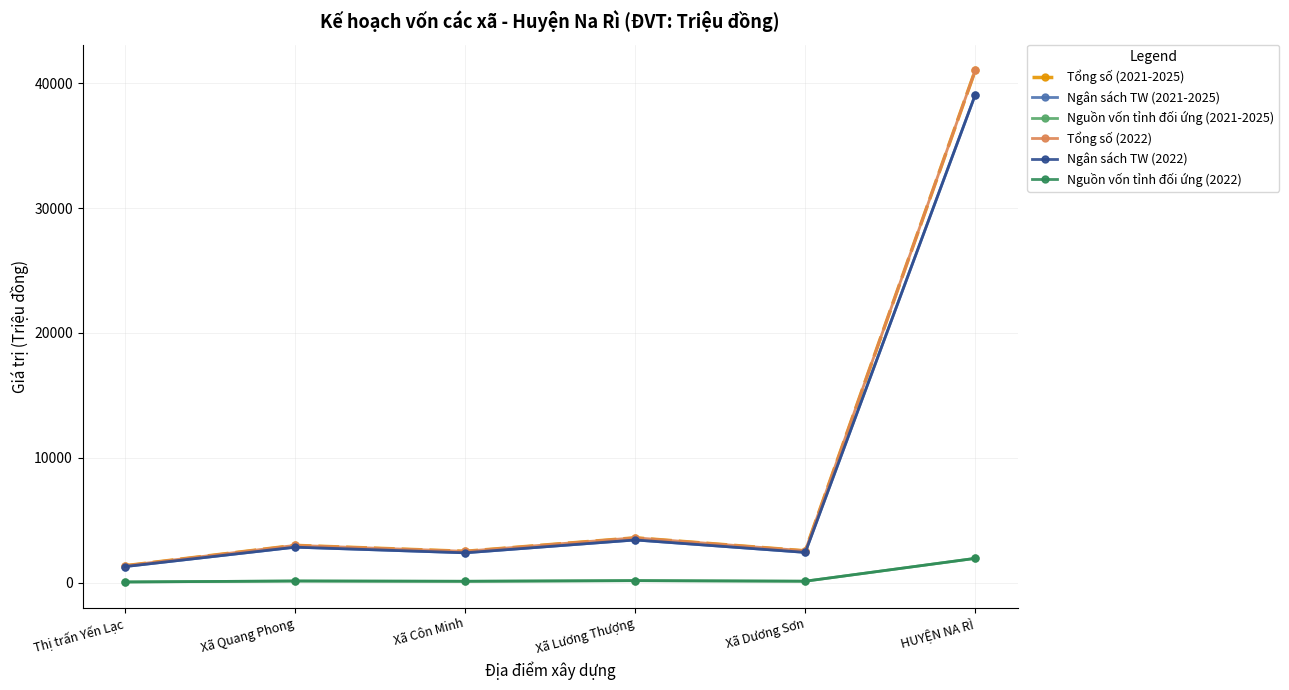

Does the chart have visible grid lines?

Yes